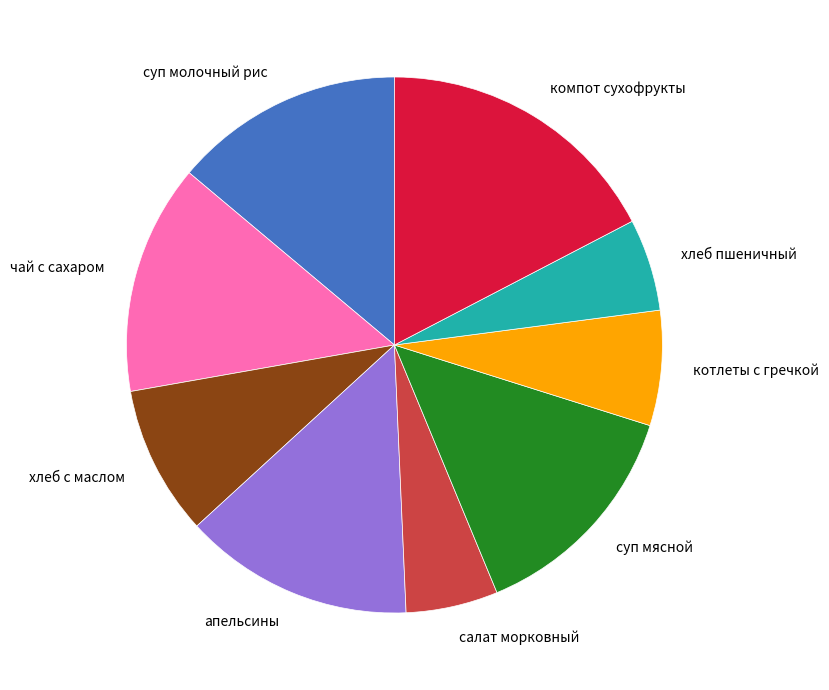

Do суп мясной and чай с сахаром together represent more than half of the pie?

No